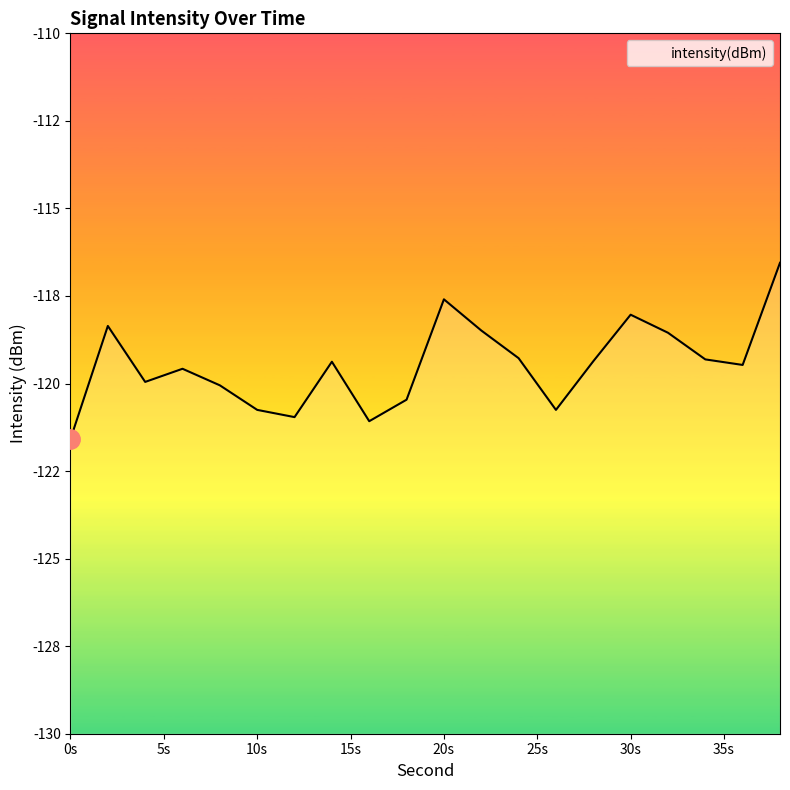

What is the greatest value displayed?

-116.6